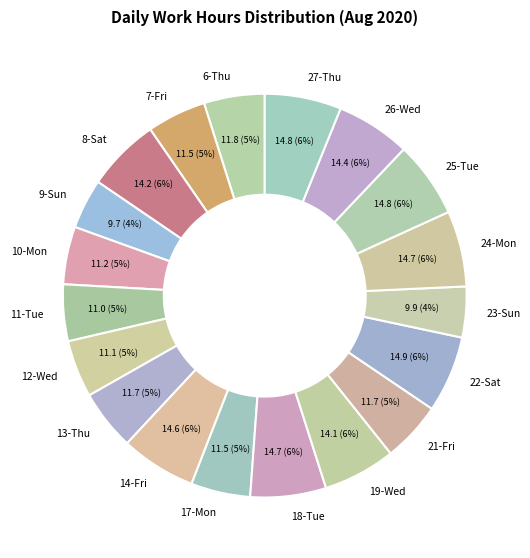

What percentage is the 24-Mon slice, to the nearest percent?

6%